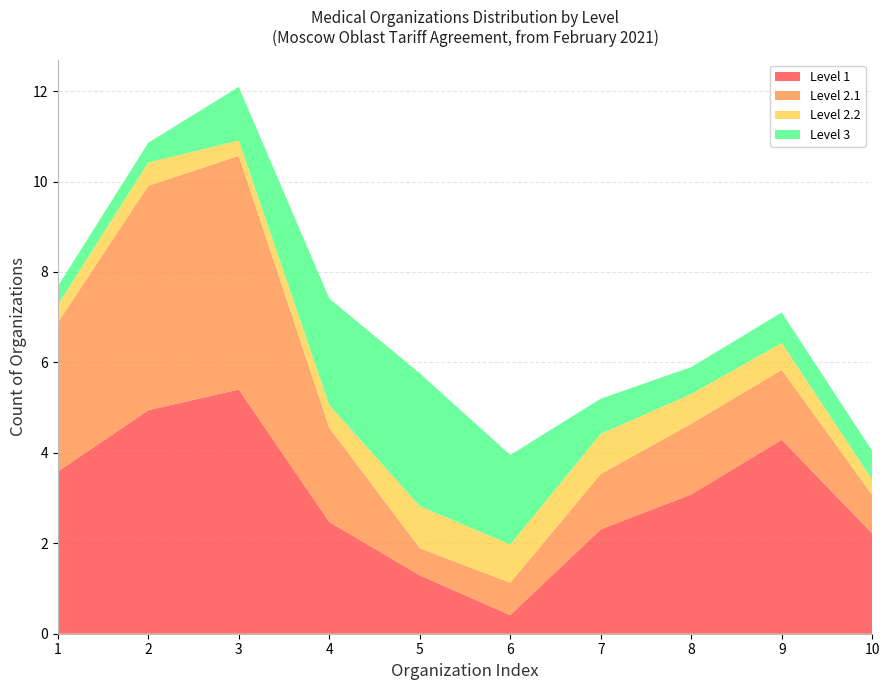

What is the total value across all series at 7?

5.2